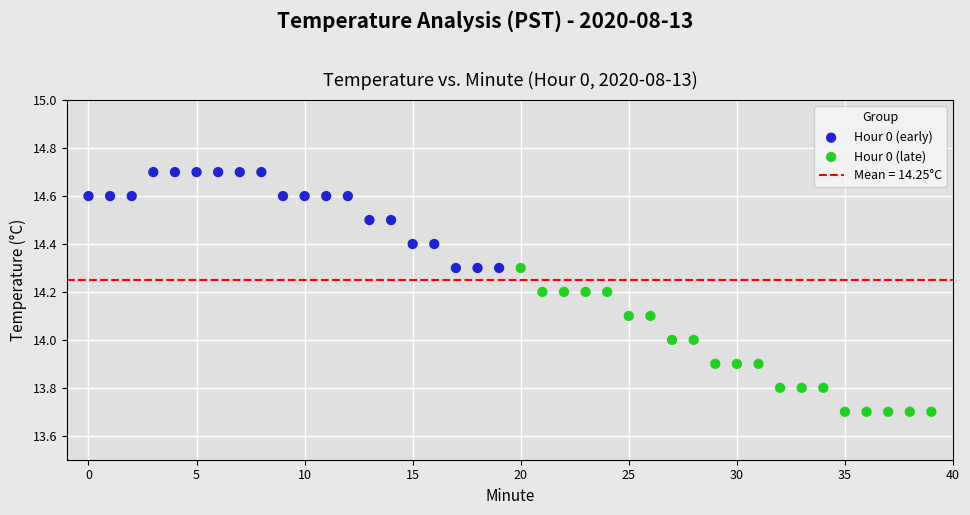

Which series reaches the minimum Y coordinate?

Hour 0 (late)